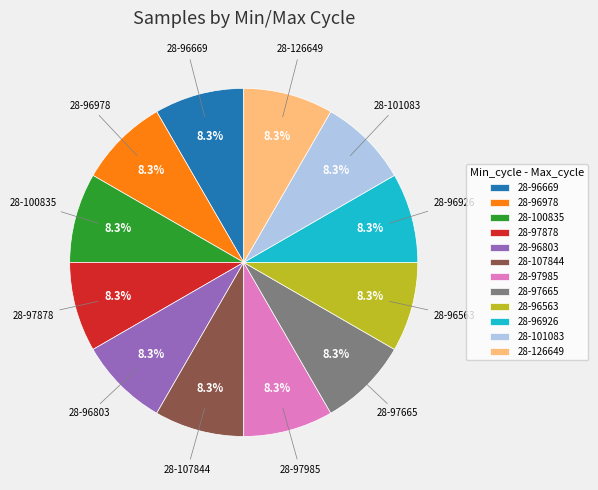

Is 28-97985 the majority of the pie?

No